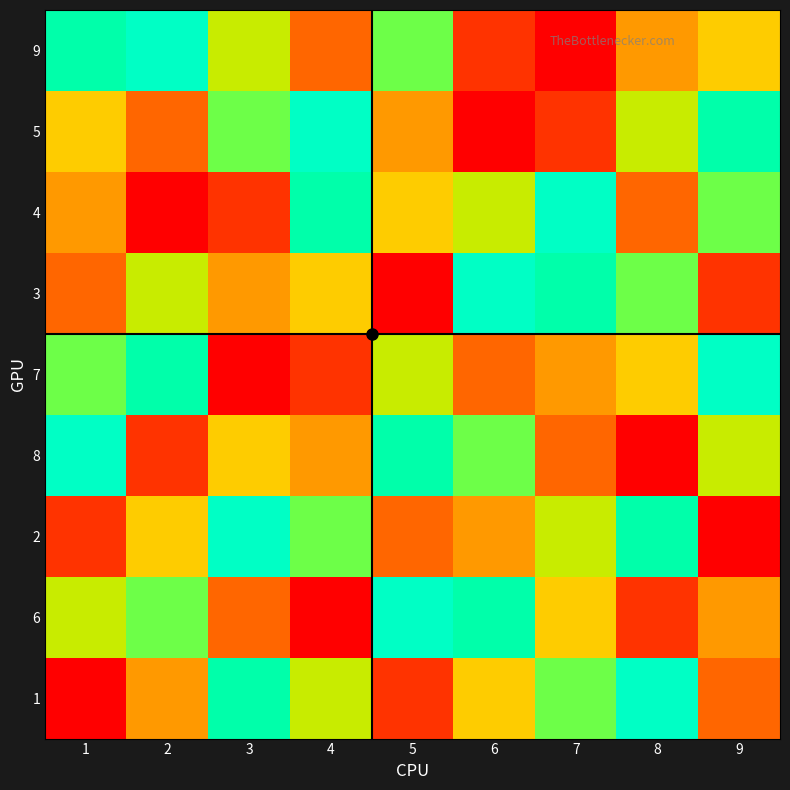

At which category does the chart reach its minimum across all series?

7